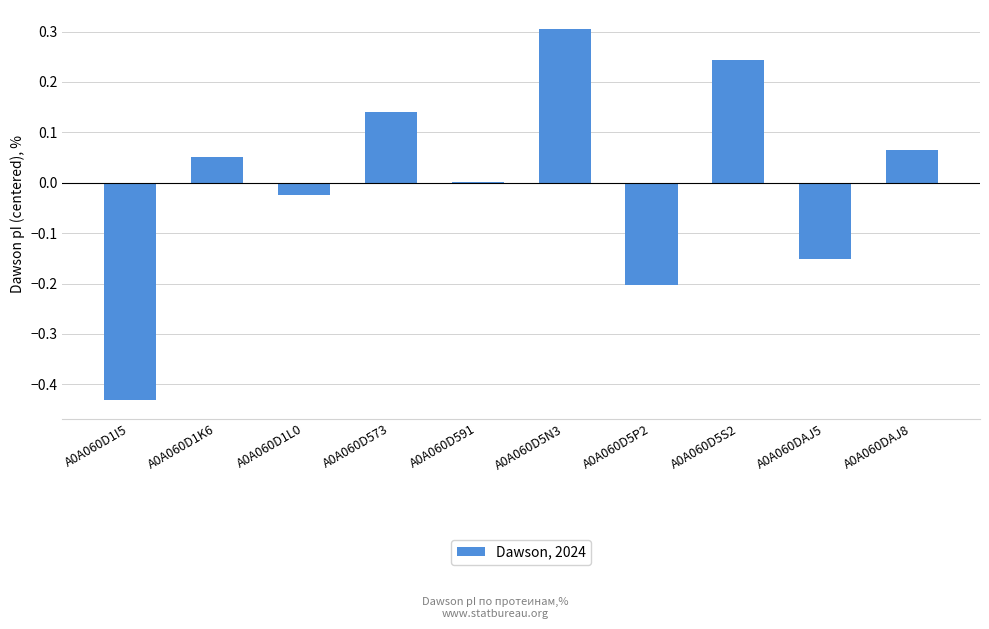

What is the change in value from A0A060D1I5 to A0A060DAJ8?

+0.5